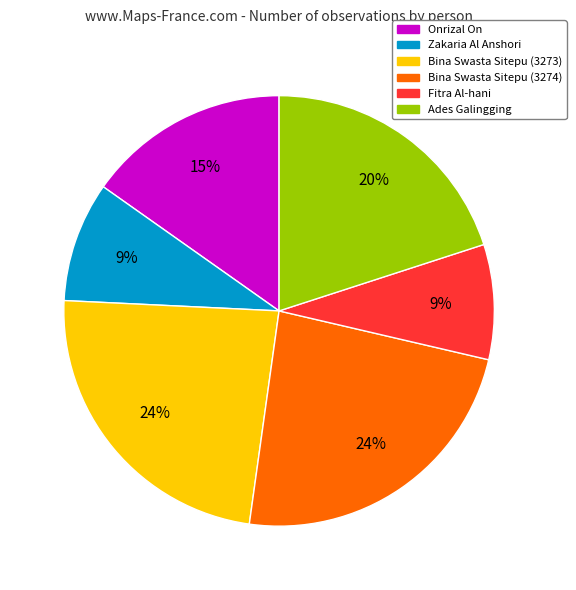

To the nearest percent, what is the difference between the largest and smallest slice percentages?

15%